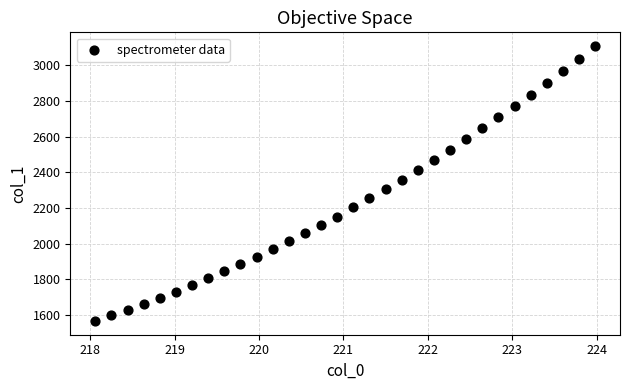

What is the range of X values (max minus min)?

5.9